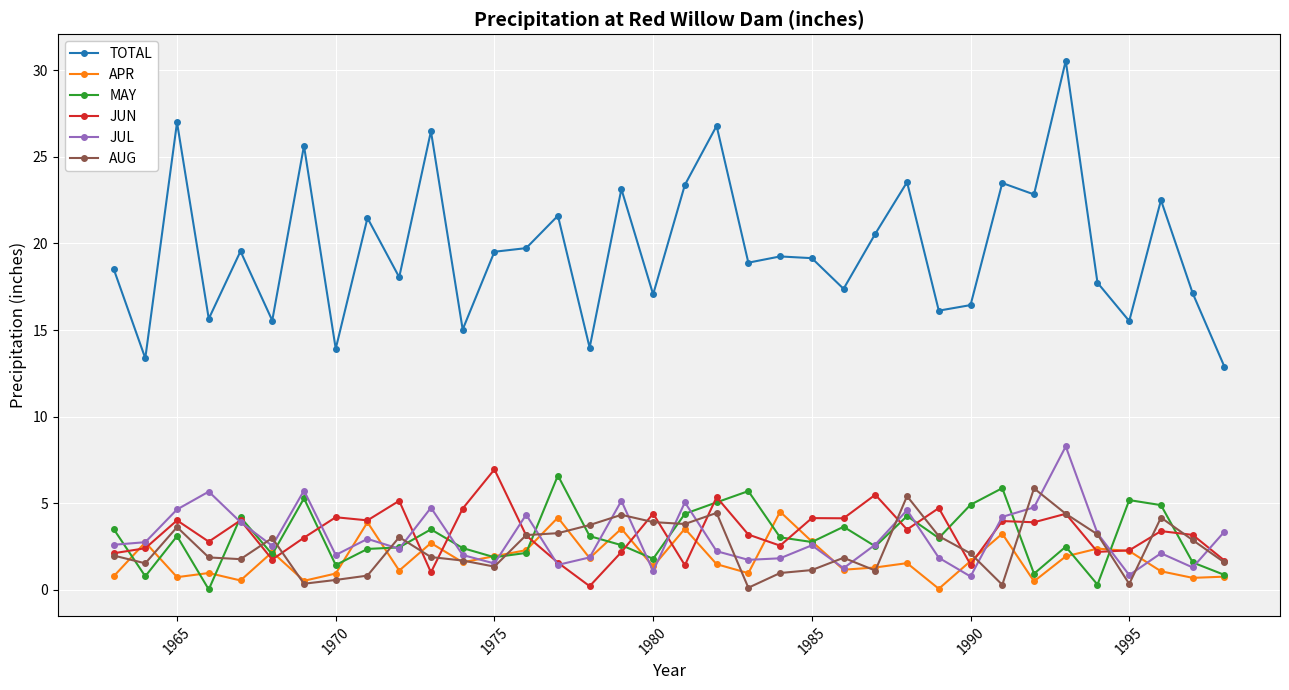

What is the value of the AUG point at the 30th from the left?

5.9